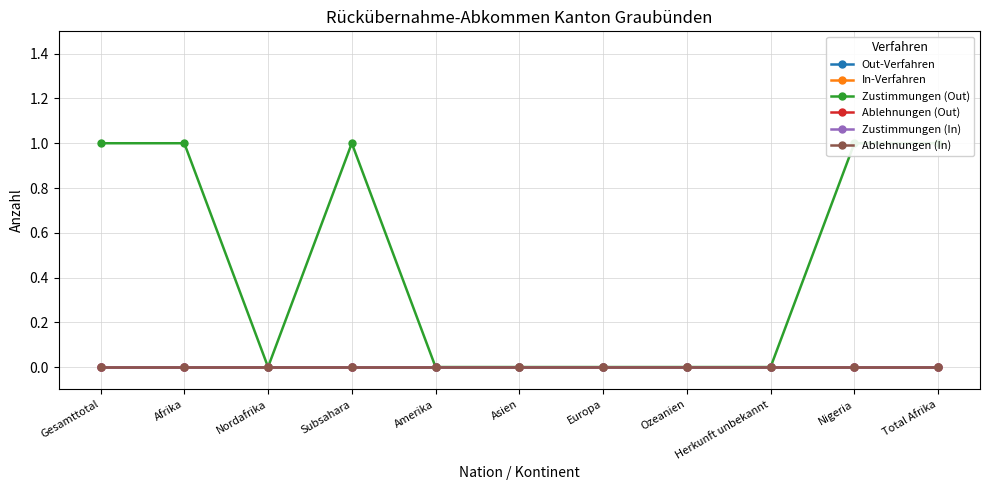

What is the label of the 10th point from the right?

Afrika